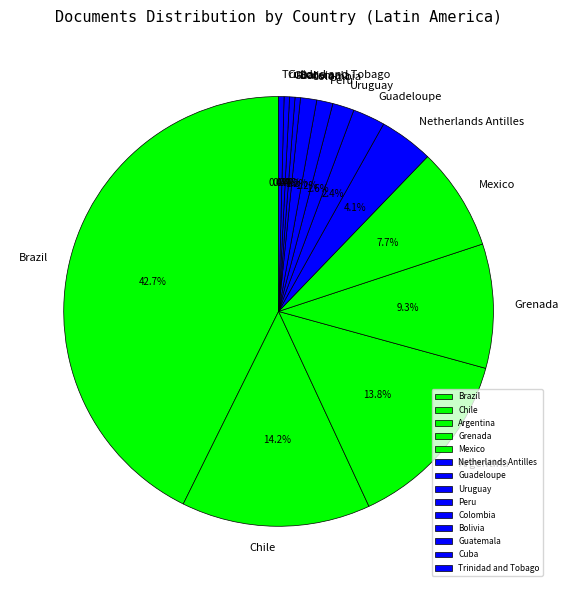

Between Bolivia and Colombia, which is larger?

Colombia